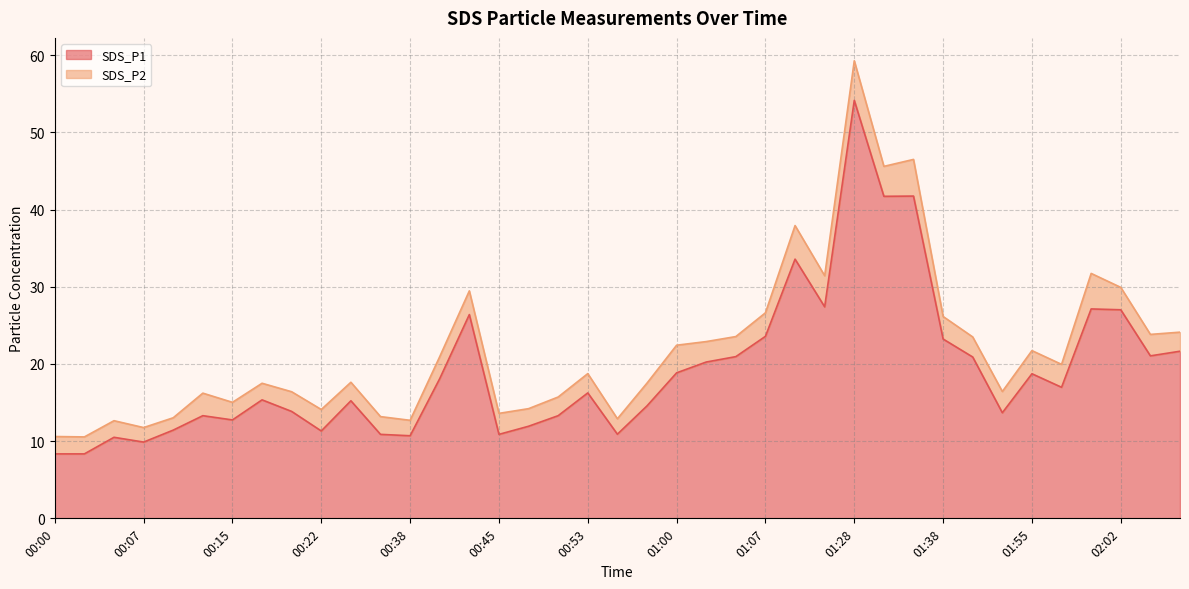

How many lines are shown in the chart?

2